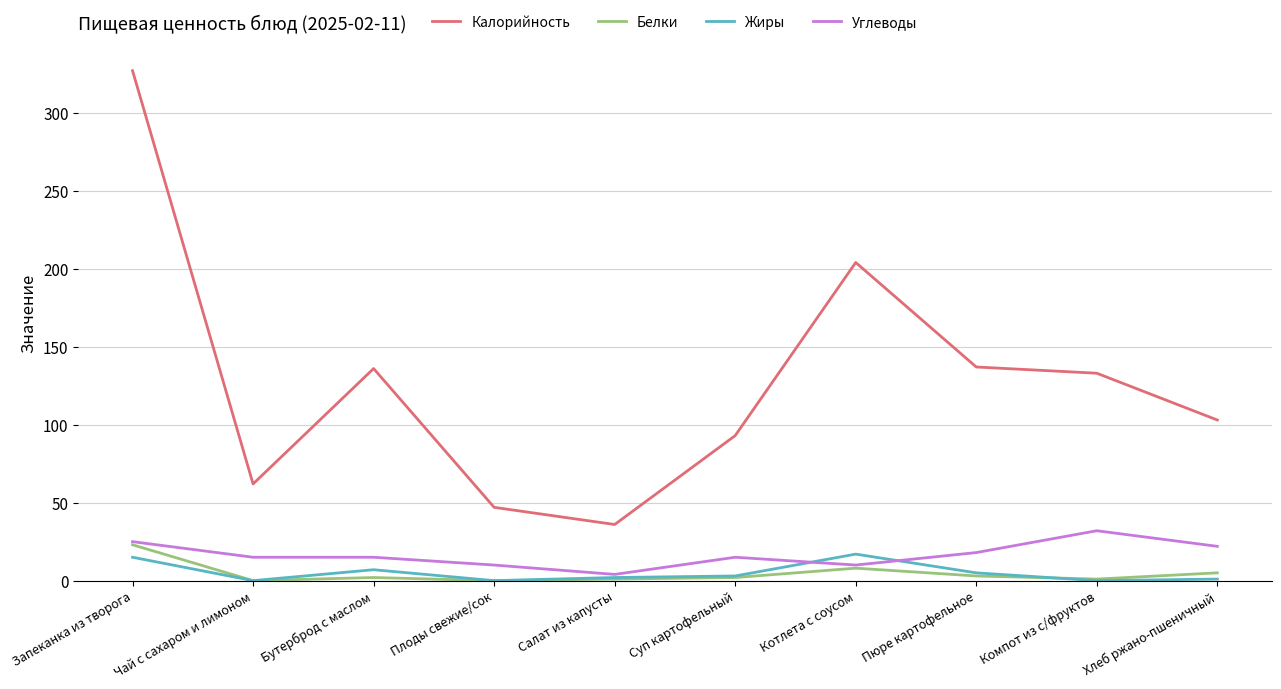

The Калорийность series shows 62 at Чай с сахаром и лимоном. True or false?

True